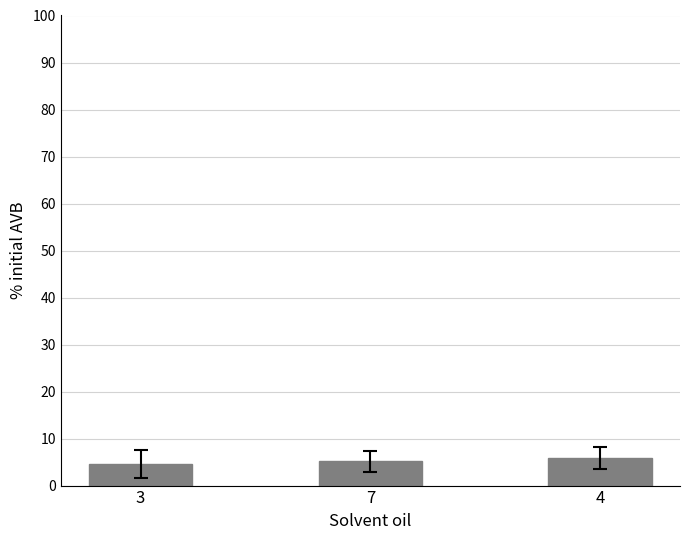

What is the sum of all values?

15.7